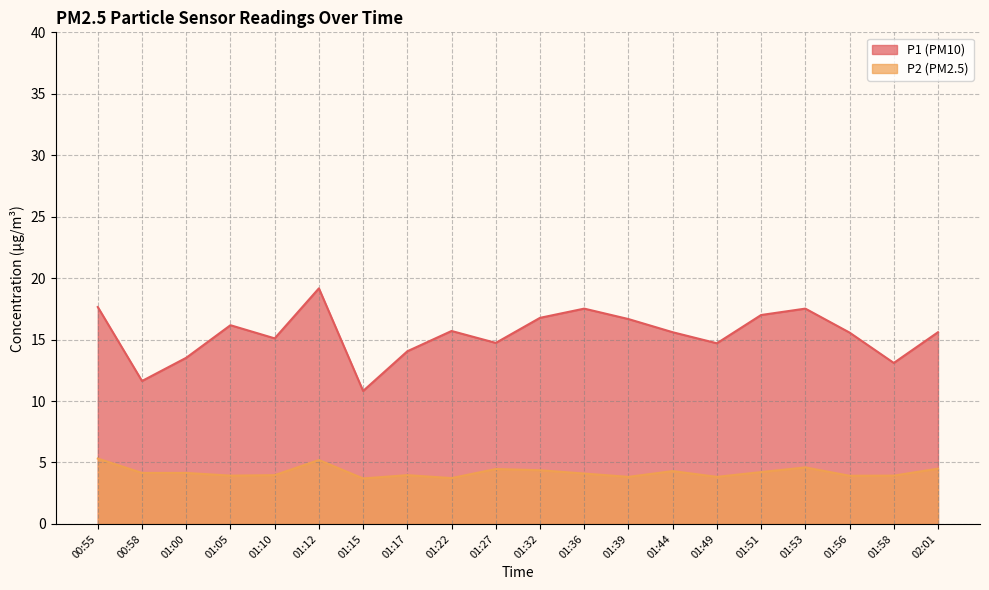

What is the total value across all series at 01:32?

21.1